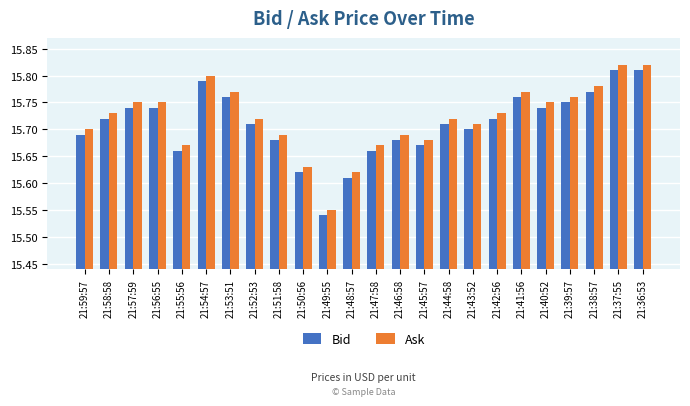

Which category has the lowest value across all series?

21:49:55